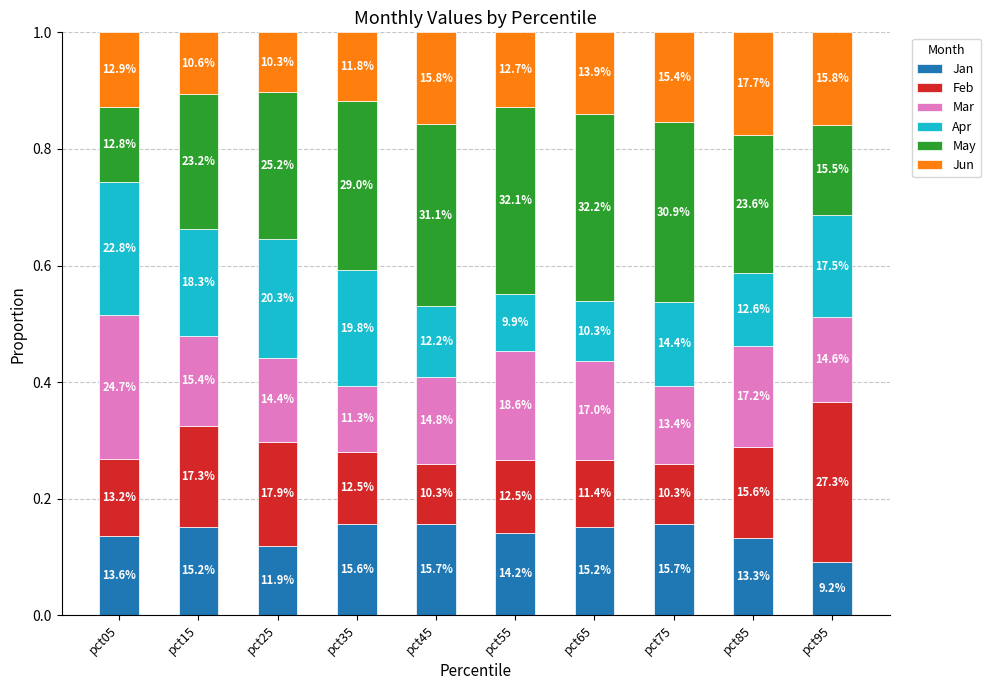

What is the total value across all series at pct85?

1.0